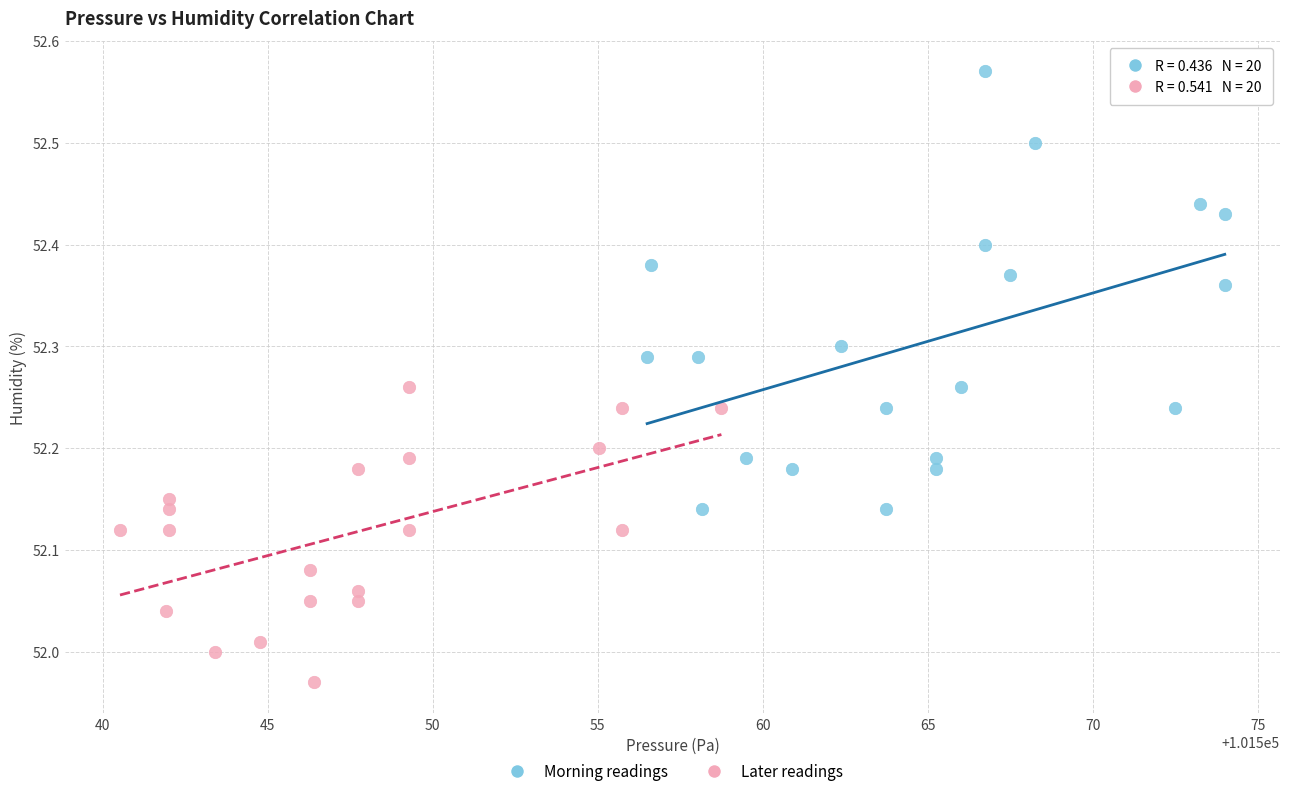

Which series has the widest spread of Y values?

Morning readings